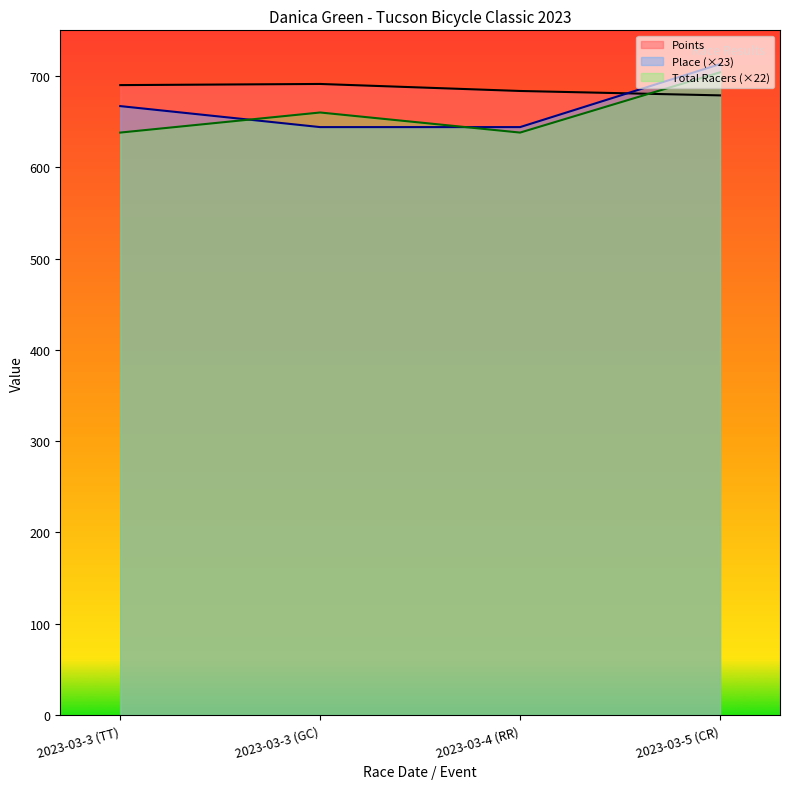

Which category has the lowest value in the Total Racers series?

2023-03-3 (TT)